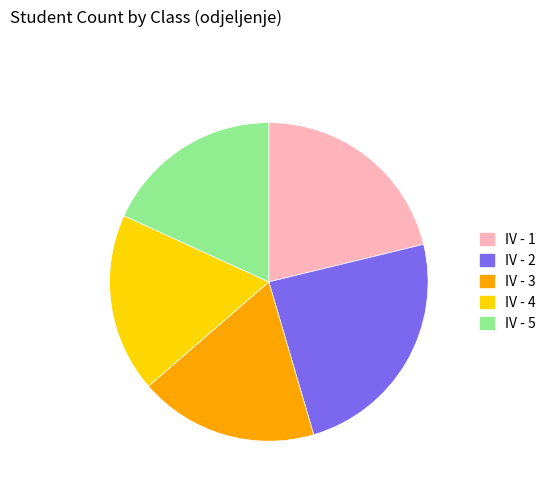

How many slices are in this pie chart?

5